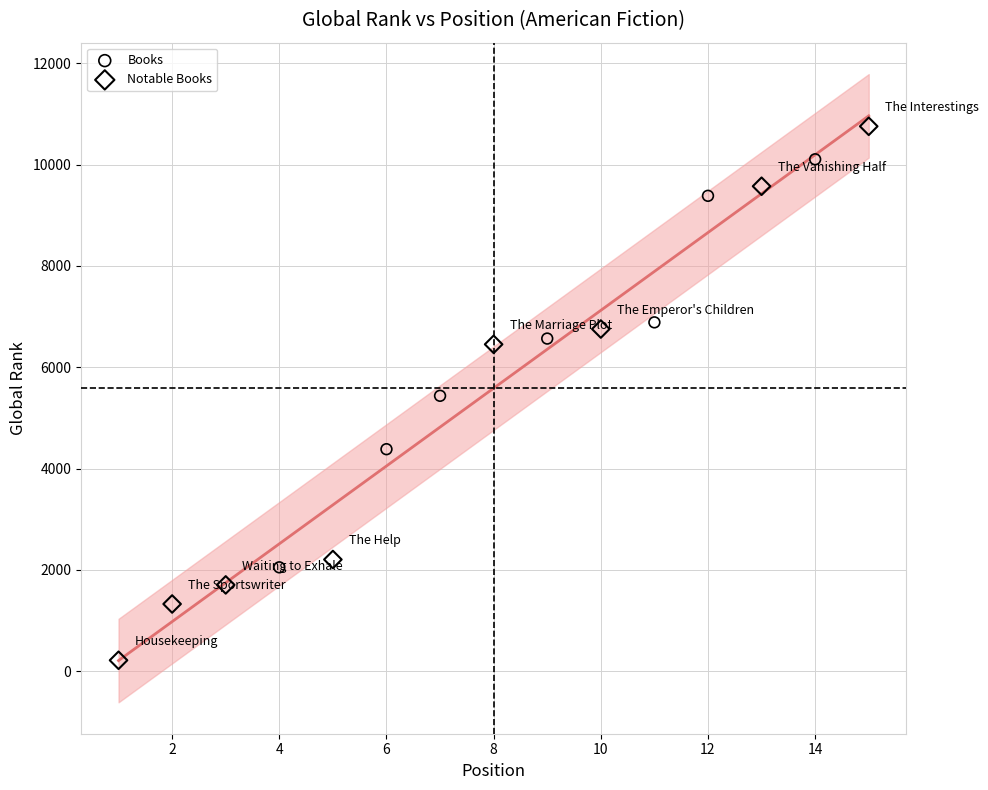

Which series contains the highest Y value?

Notable Books